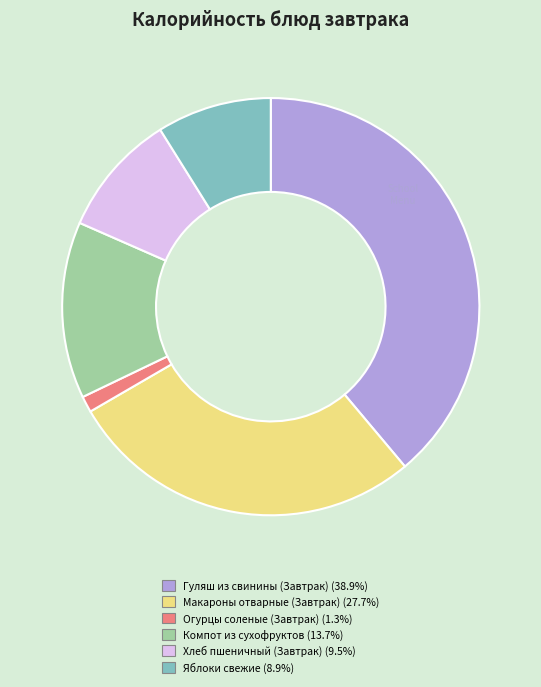

Which slice is the largest?

Гуляш из свинины (Завтрак)